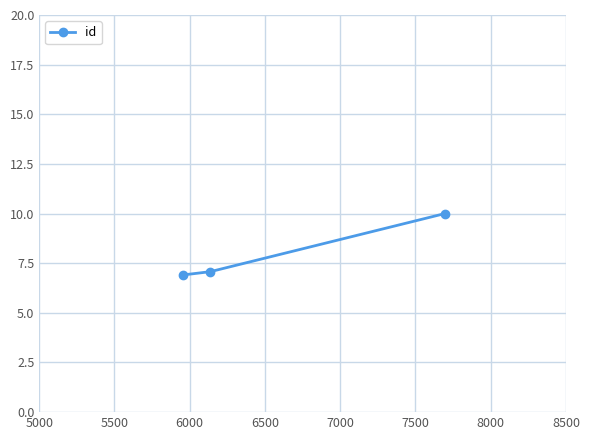

What is the difference between the maximum and second lowest values?

2.9